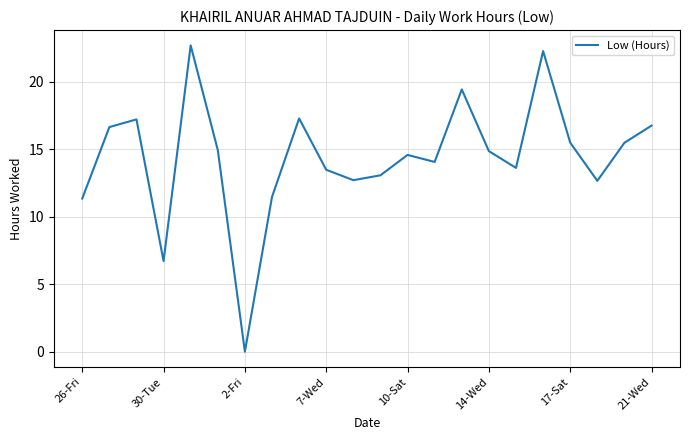

How many series are shown in this chart?

1